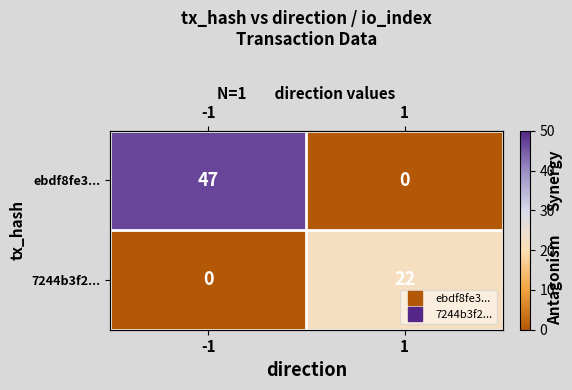

What value does the ebdf8fe3... series have at -1, to the nearest 5?

45